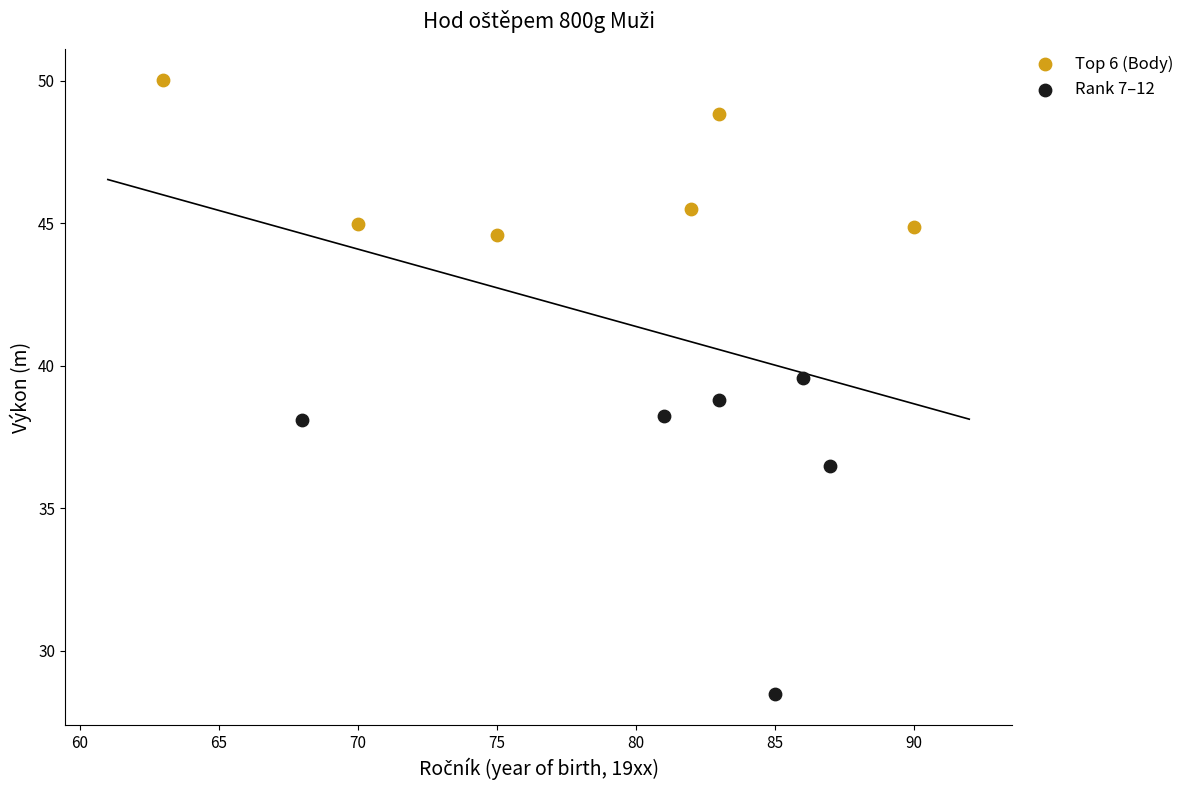

Which series reaches the maximum Y coordinate?

Top 6 (Body)